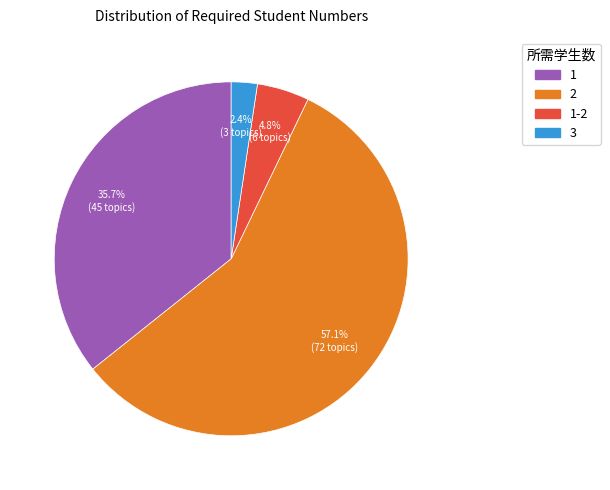

Does any single category account for the majority?

Yes